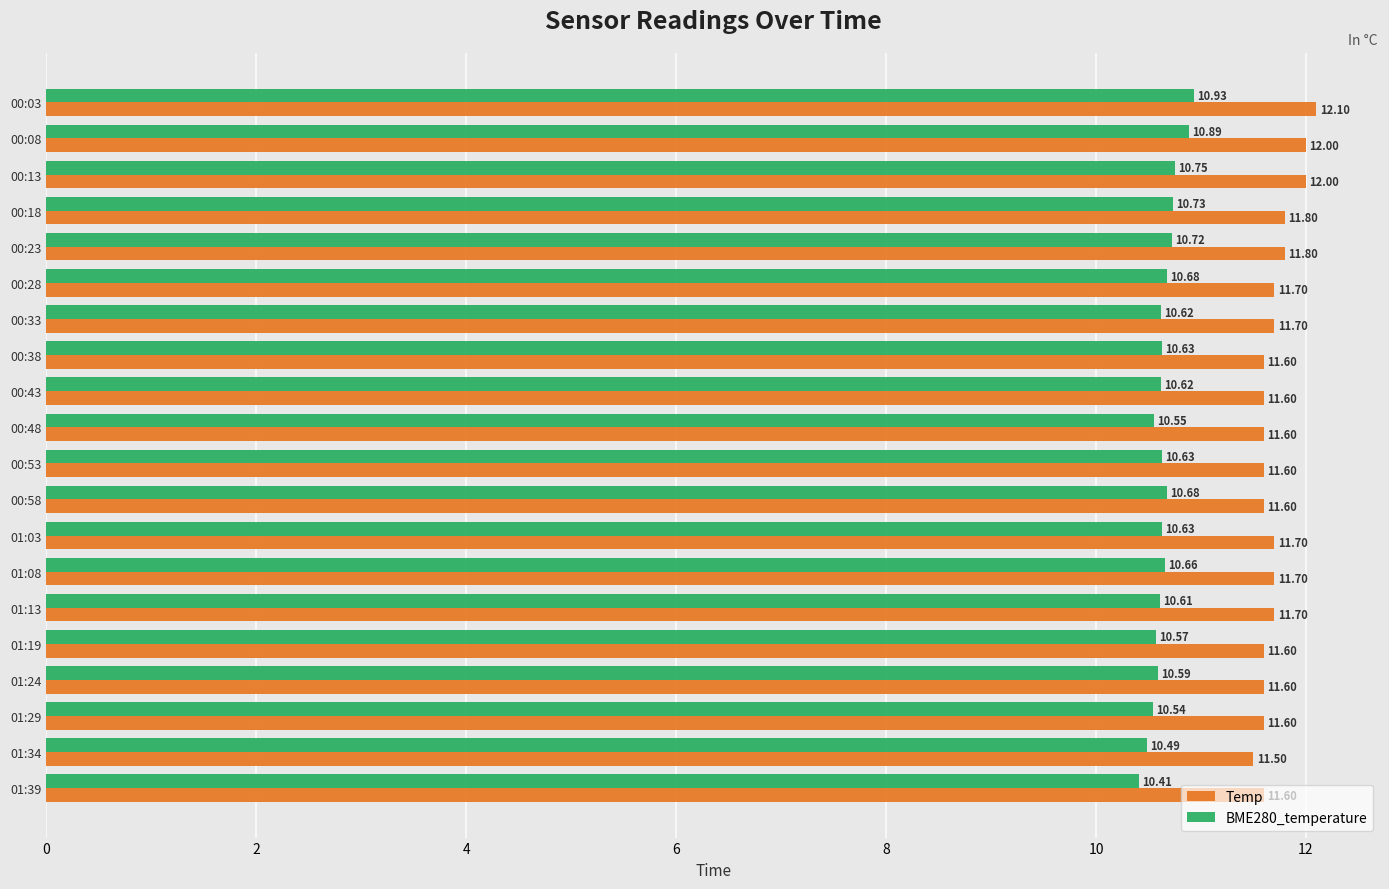

What are all the series names shown in the legend?

Temp, BME280_temperature